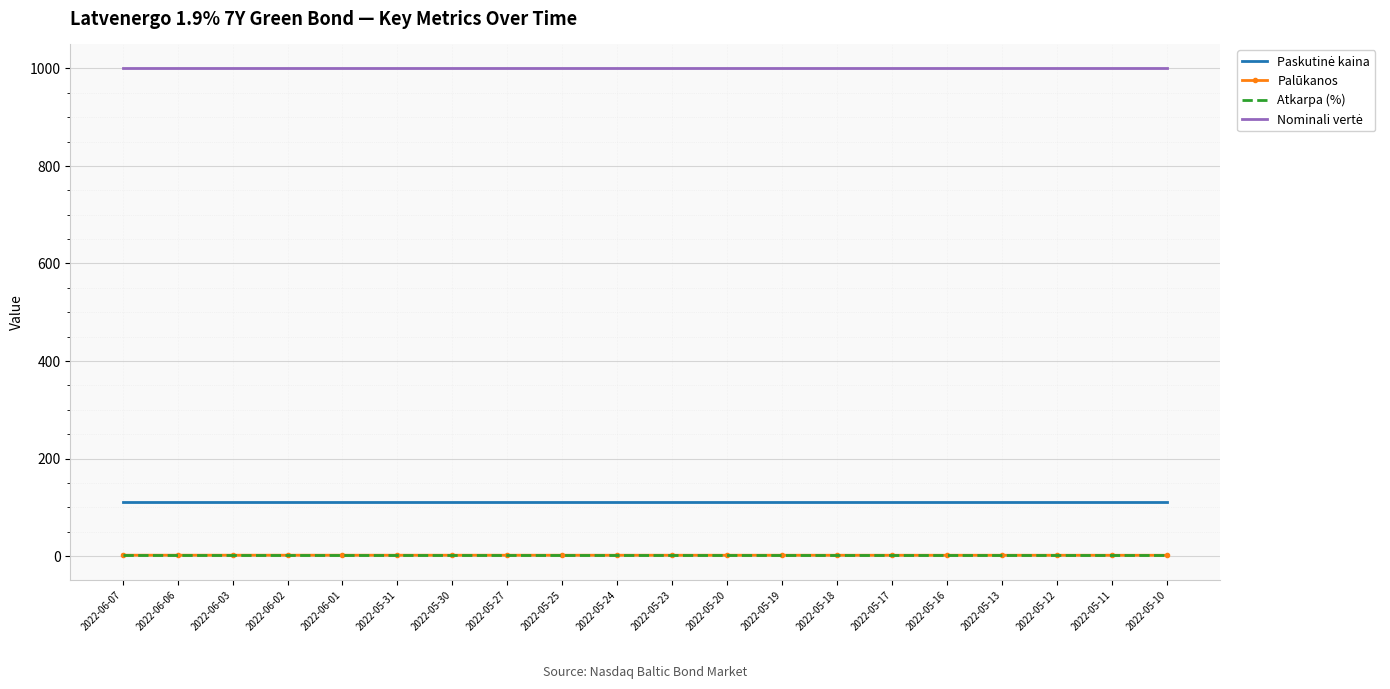

Which series changed the most between 2022-05-27 and 2022-05-13?

Palūkanos